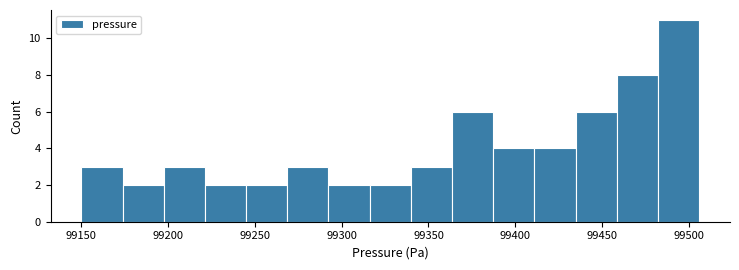

Which range on the x-axis has the tallest bar?

99480 to 99505